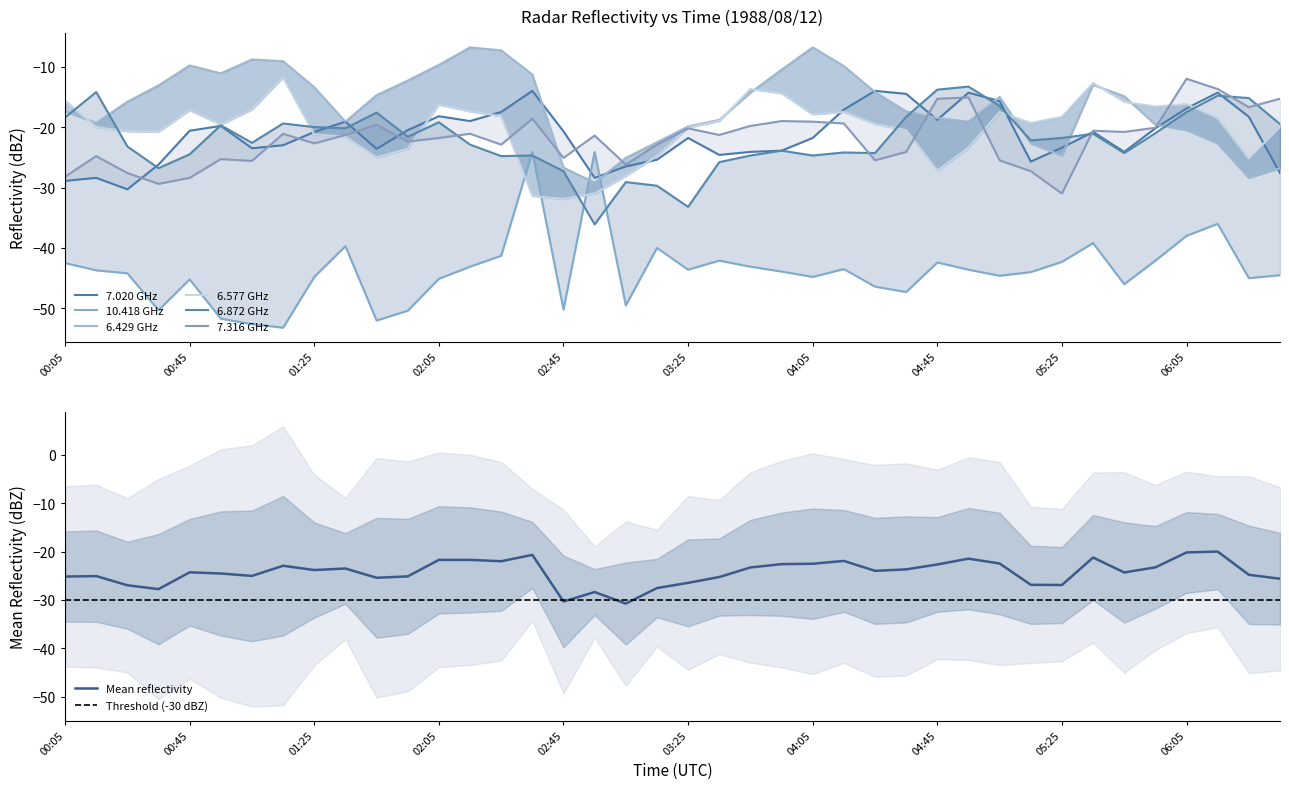

How many lines are shown in the chart?

6